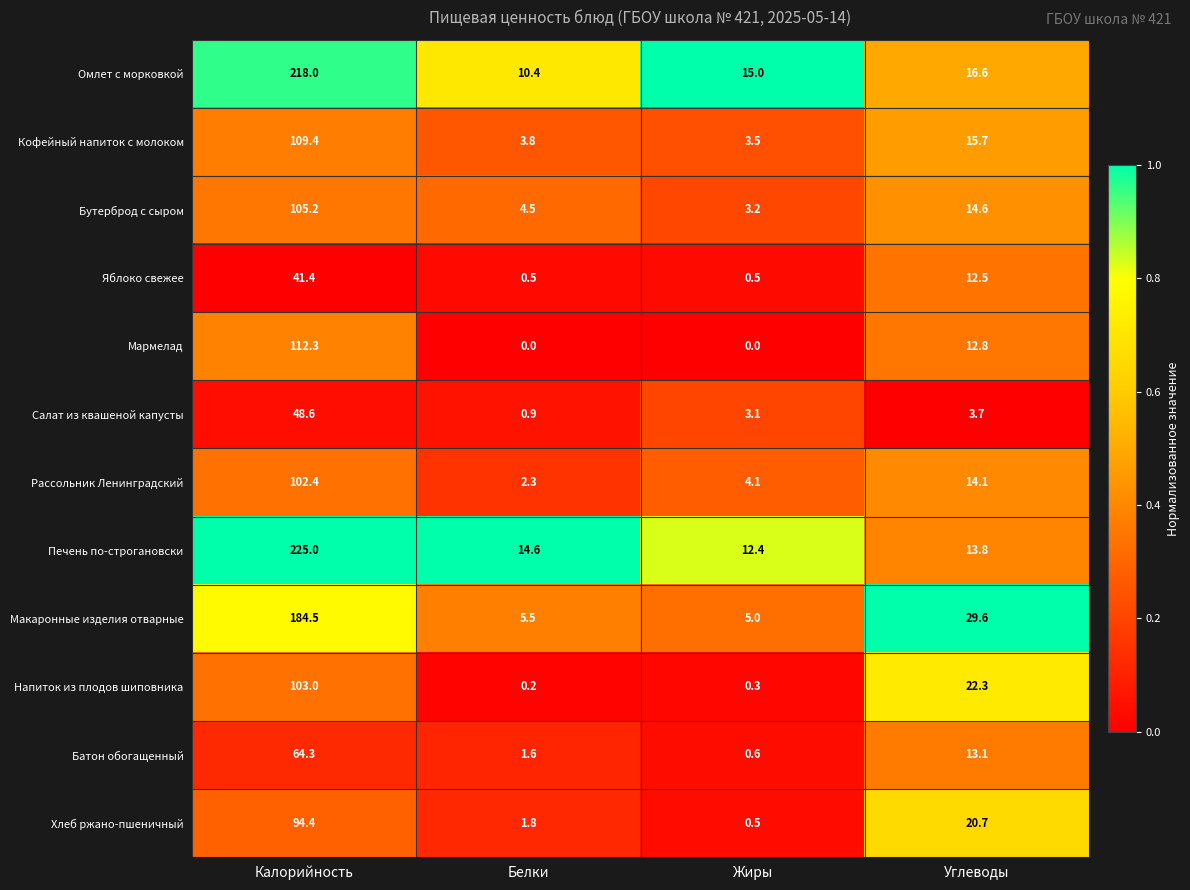

What is the difference between the maximum and second lowest values in the Макаронные изделия отварные series?

179.0